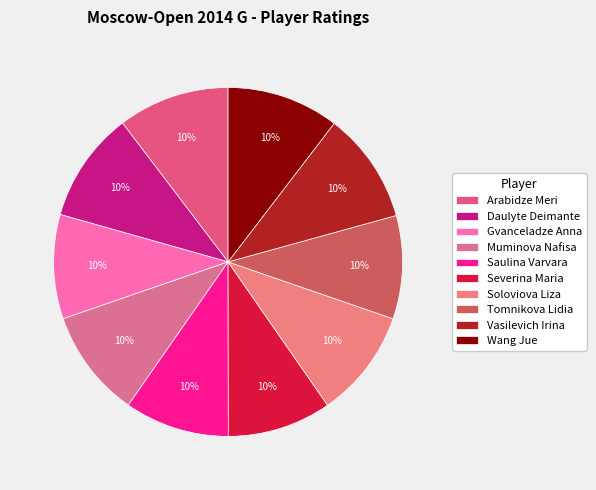

To the nearest percent, what percentage of the pie is Soloviova Liza?

10%